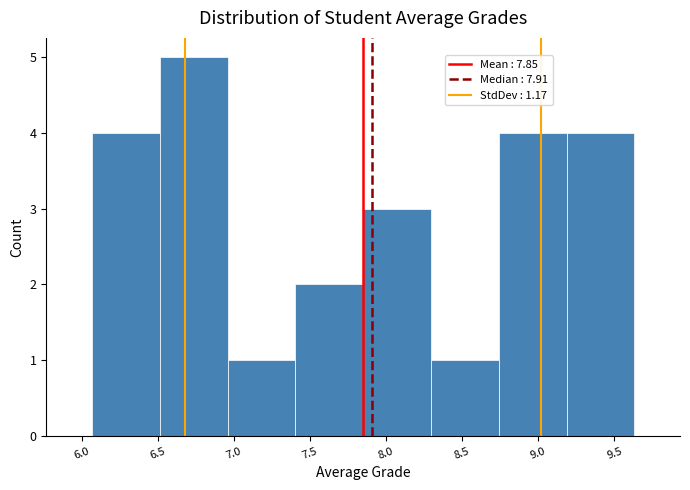

Reading left to right, transcribe this chart: for each bar, give the range it covers on the x-axis and its height. Neither the bar edges nor the heights are printed on the chart, so give them approximately, as read against the axes.

6.05 to 6.50: 4
6.50 to 6.95: 5
6.95 to 7.40: 1
7.40 to 7.85: 2
7.85 to 8.30: 3
8.30 to 8.75: 1
8.75 to 9.20: 4
9.20 to 9.65: 4